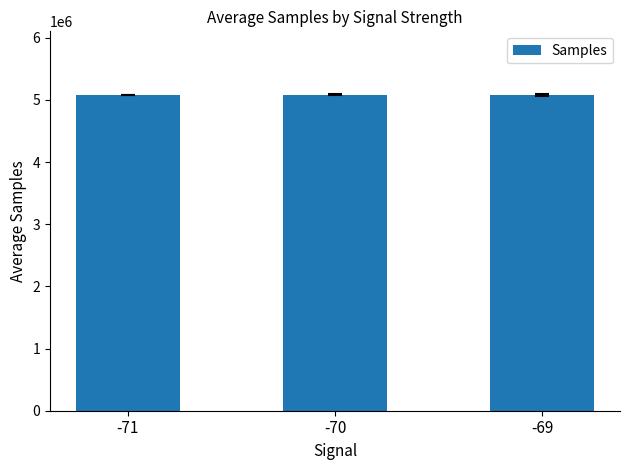

What is the sum of the values at -71 and -70?

10168391.5